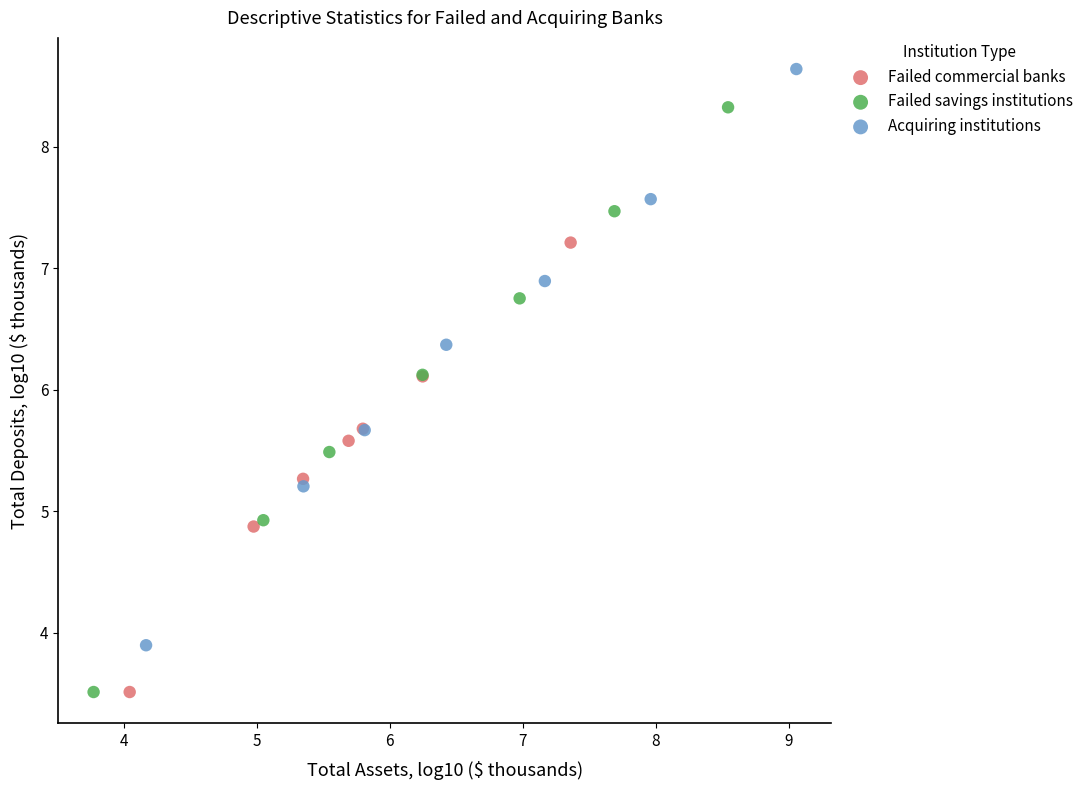

Which series has the widest spread of Y values?

Failed savings institutions